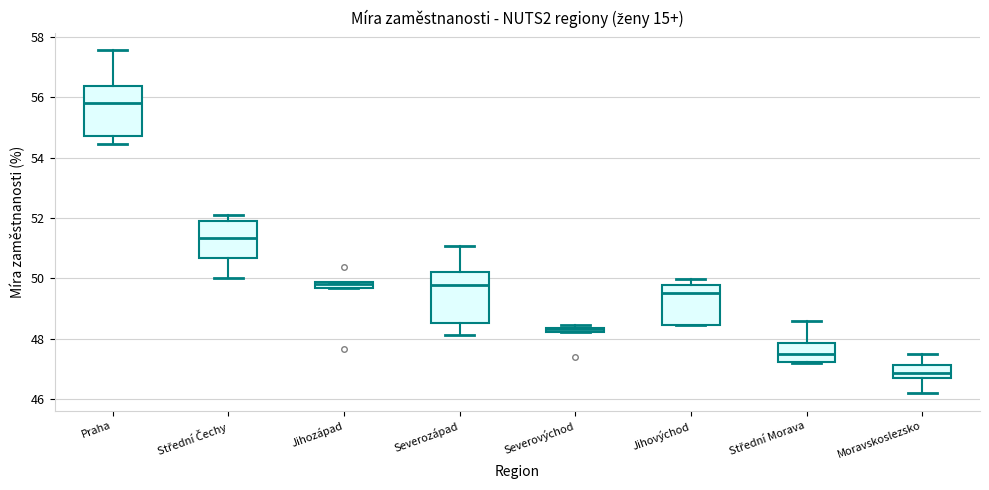

Where does the upper whisker of the box for Střední Čechy end on the y-axis? The values are not printed on the chart, so give them approximately, as read against the axis.

52.2